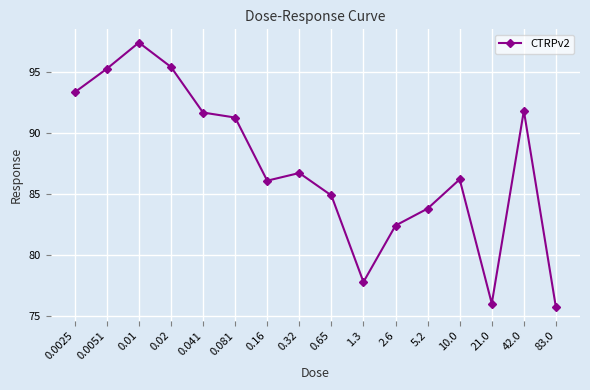

The chart shows a value of 29.8 at 0.0025. True or false?

False